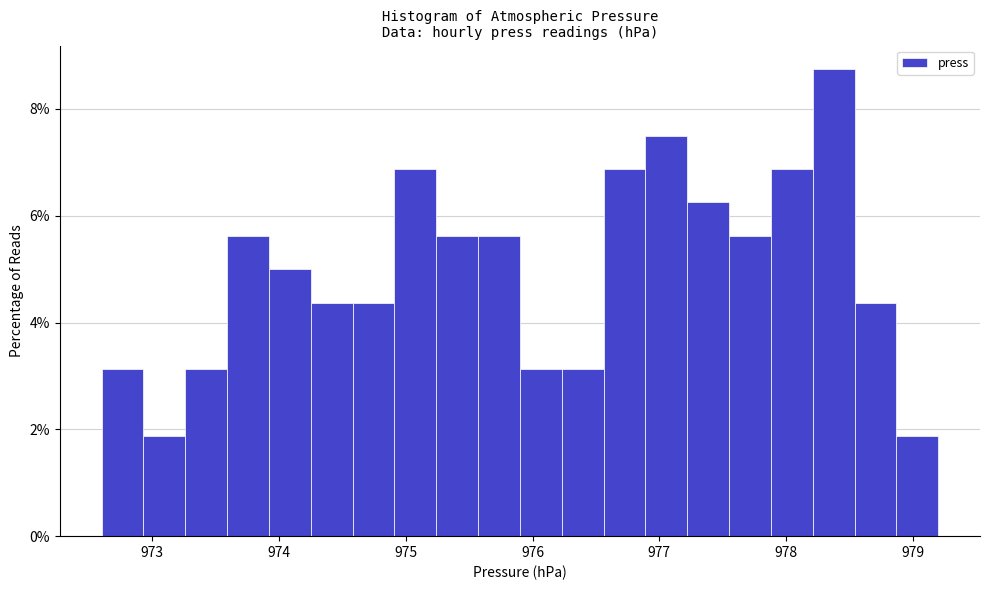

Around what value on the x-axis is the tallest bar? Give the approximate position of its centre, as read against the axis.

978.4